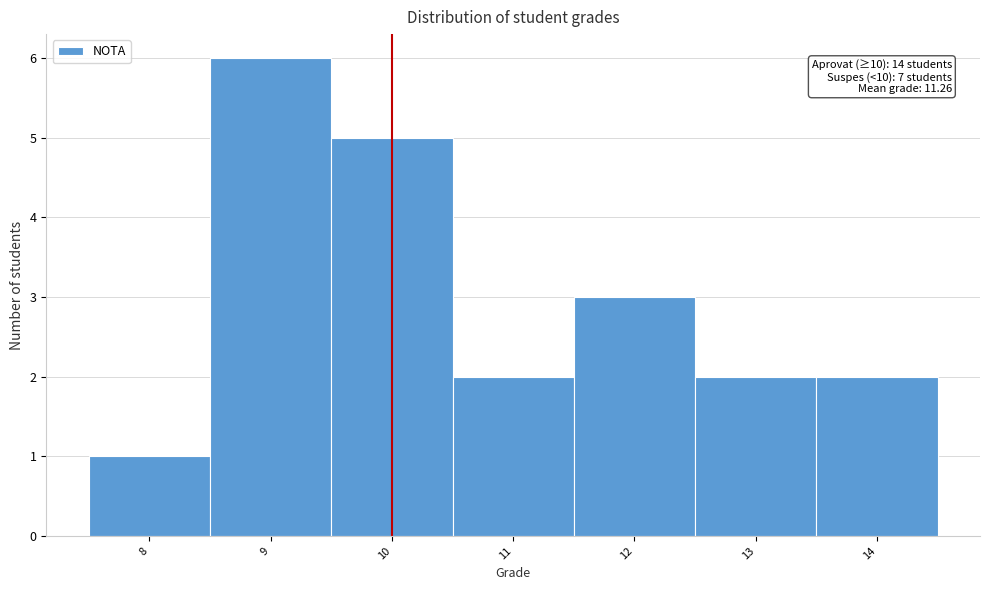

Reading left to right, extract all data points from this chart.

8=1	9=6	10=5	11=2	12=3	13=2	14=2